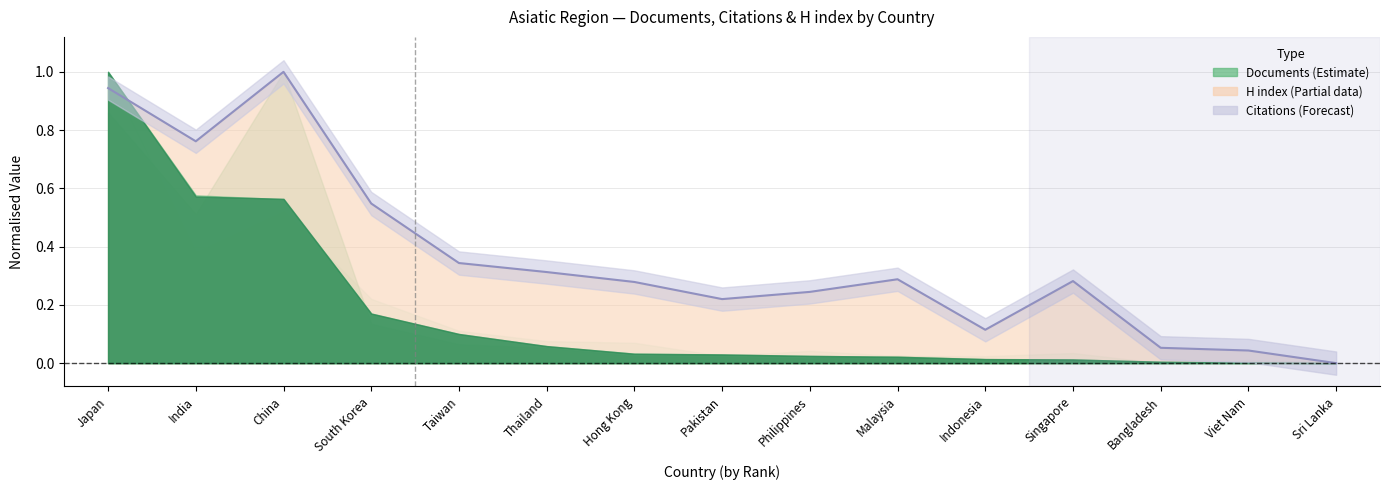

What is the label of the 13th point from the left?

Bangladesh